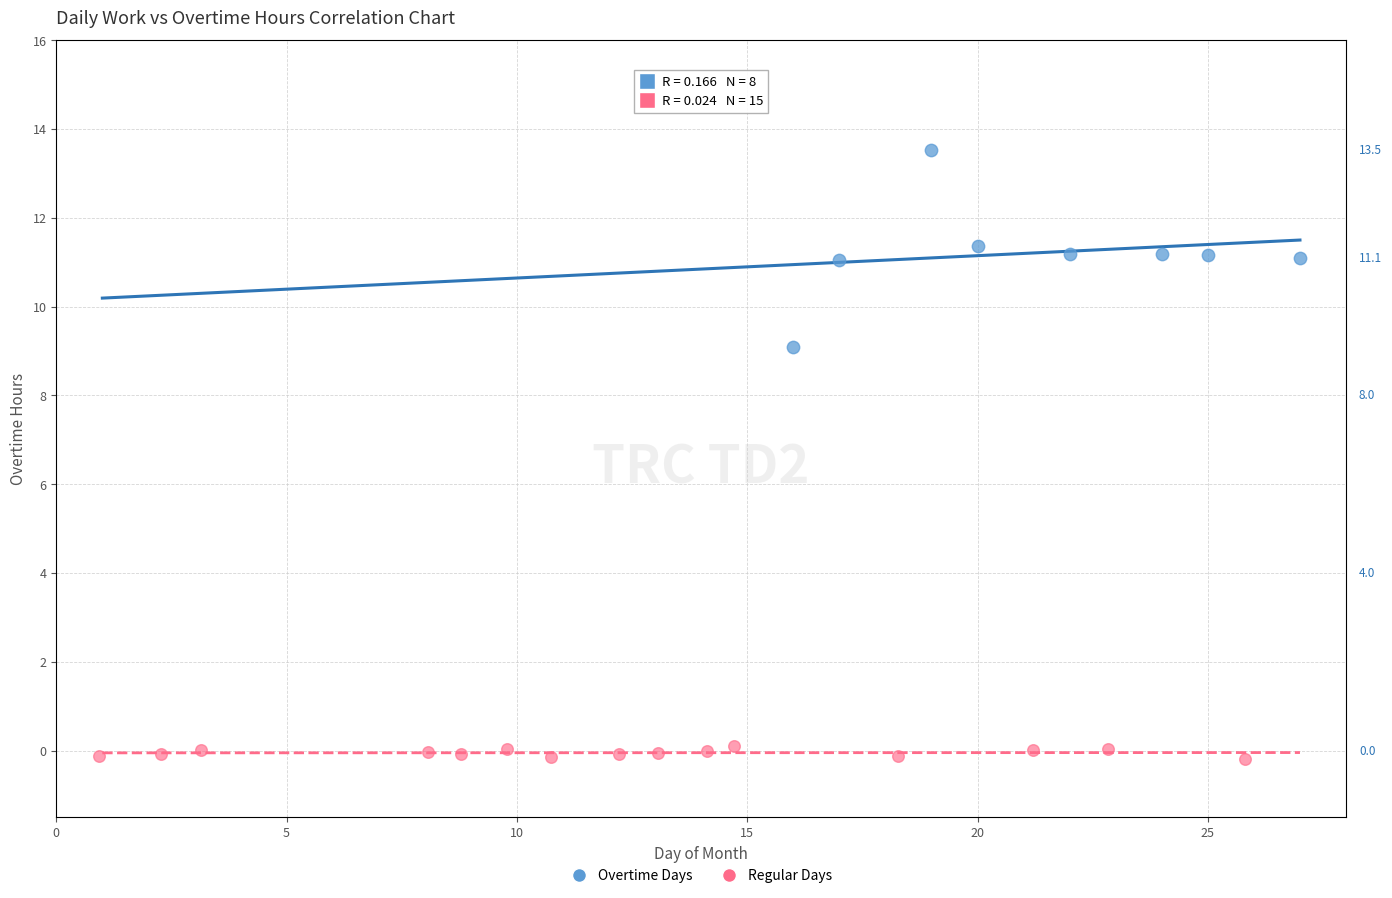

Which series has the widest spread of Y values?

Overtime Days